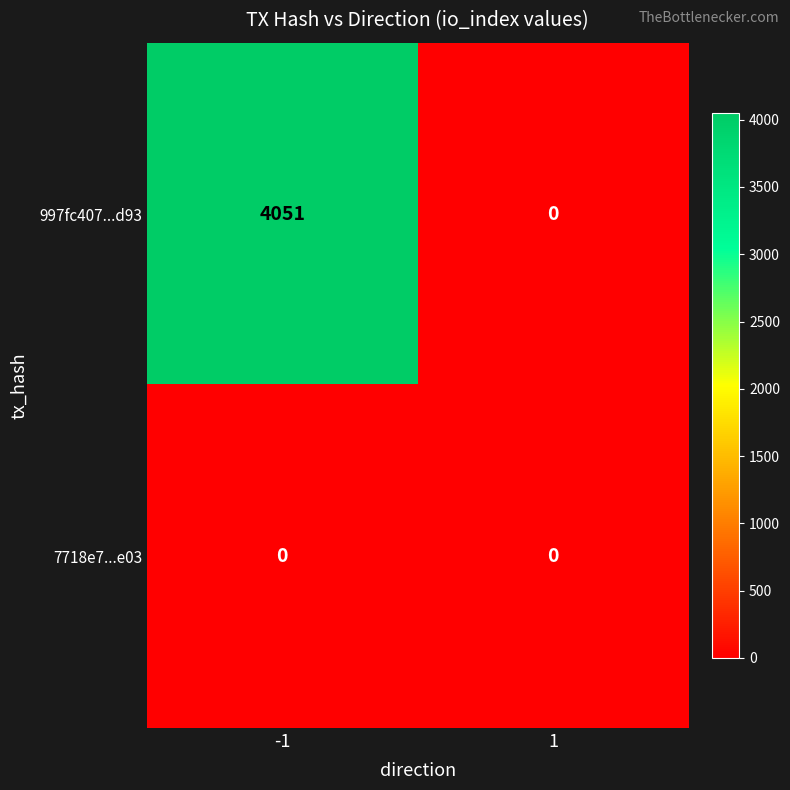

Reading right to left, extract all data points from this chart.

997fc407...d93: 0	4051
7718e7...e03: 0	0